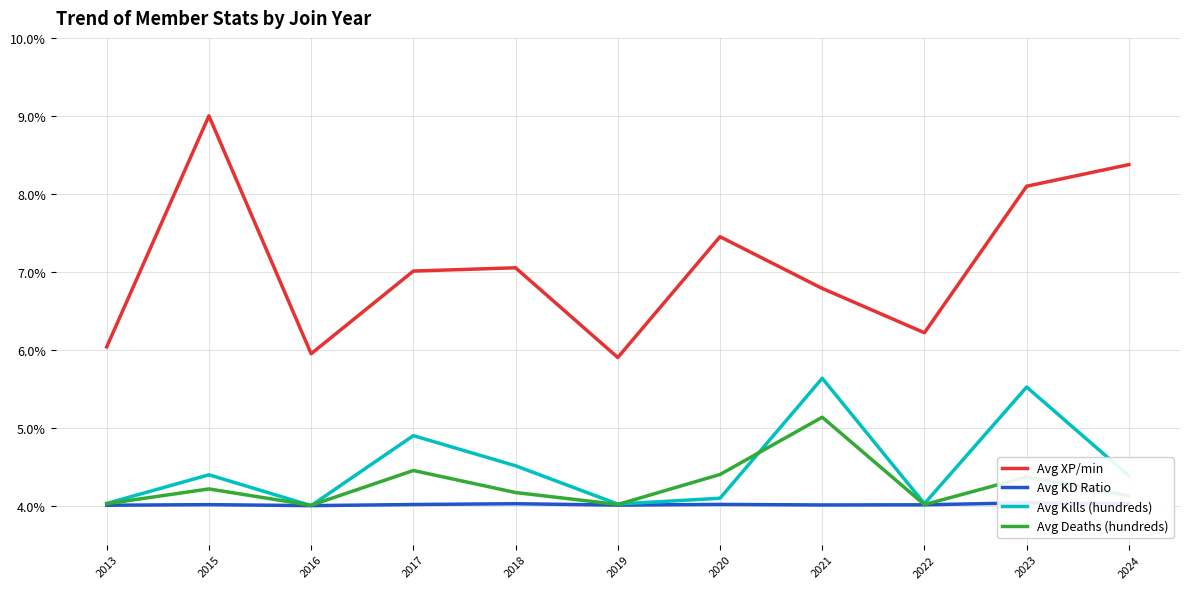

Read the Avg Deaths (hundreds) value at 2022.

4.0